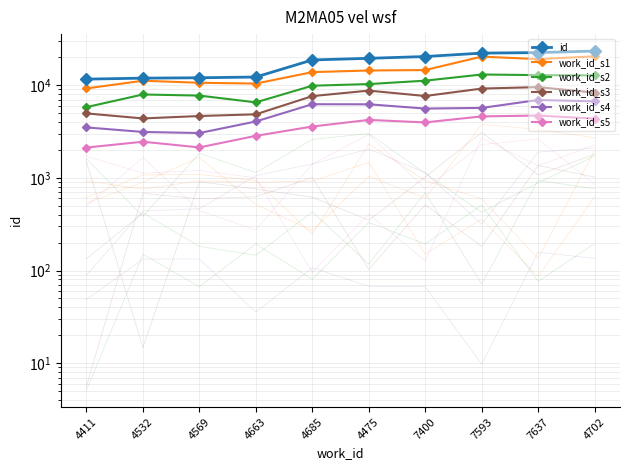

True or false: work_id_s5 and work_id_s3 intersect in this chart.

False